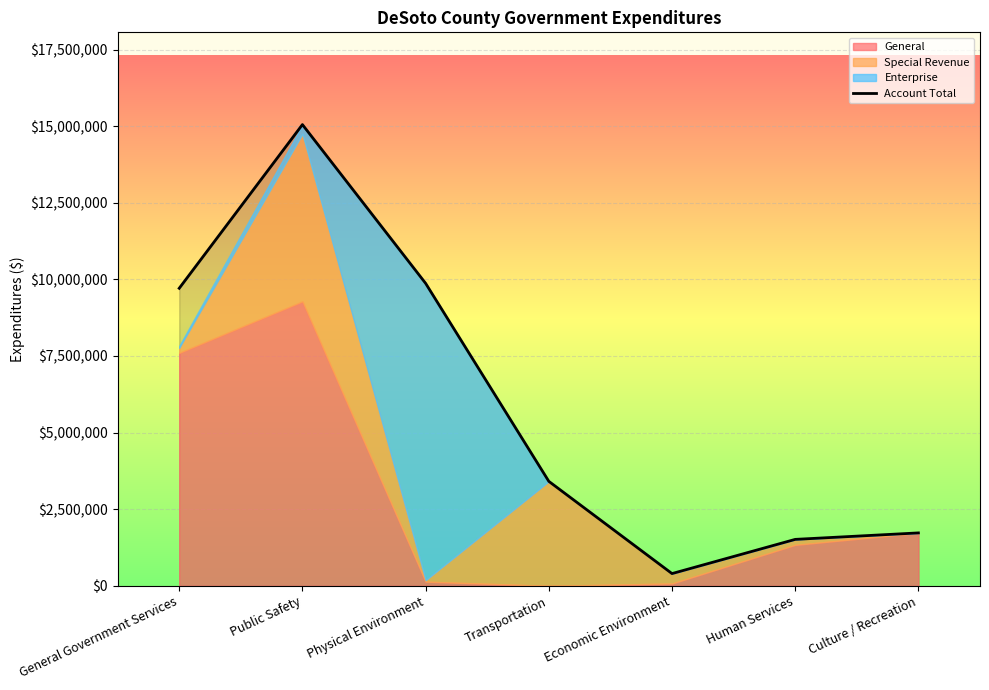

The value at Human Services is 1516482. True or false?

True